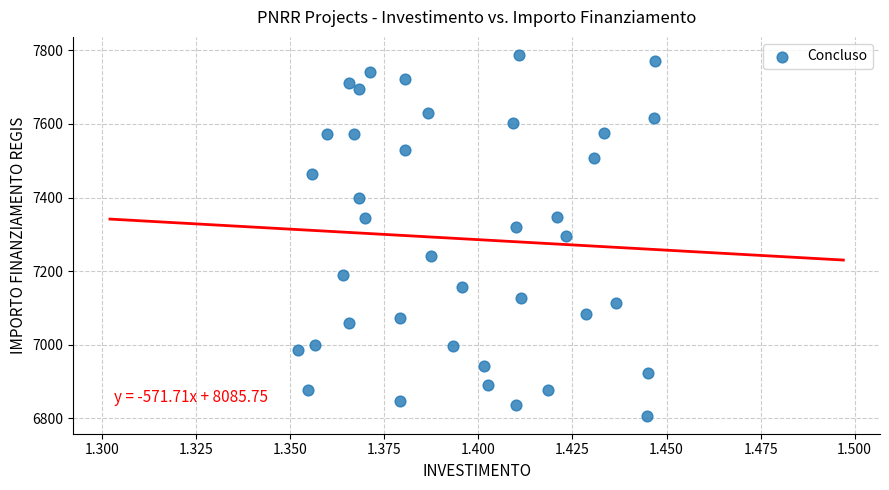

What is the range of Y values (max minus min)?

981.4